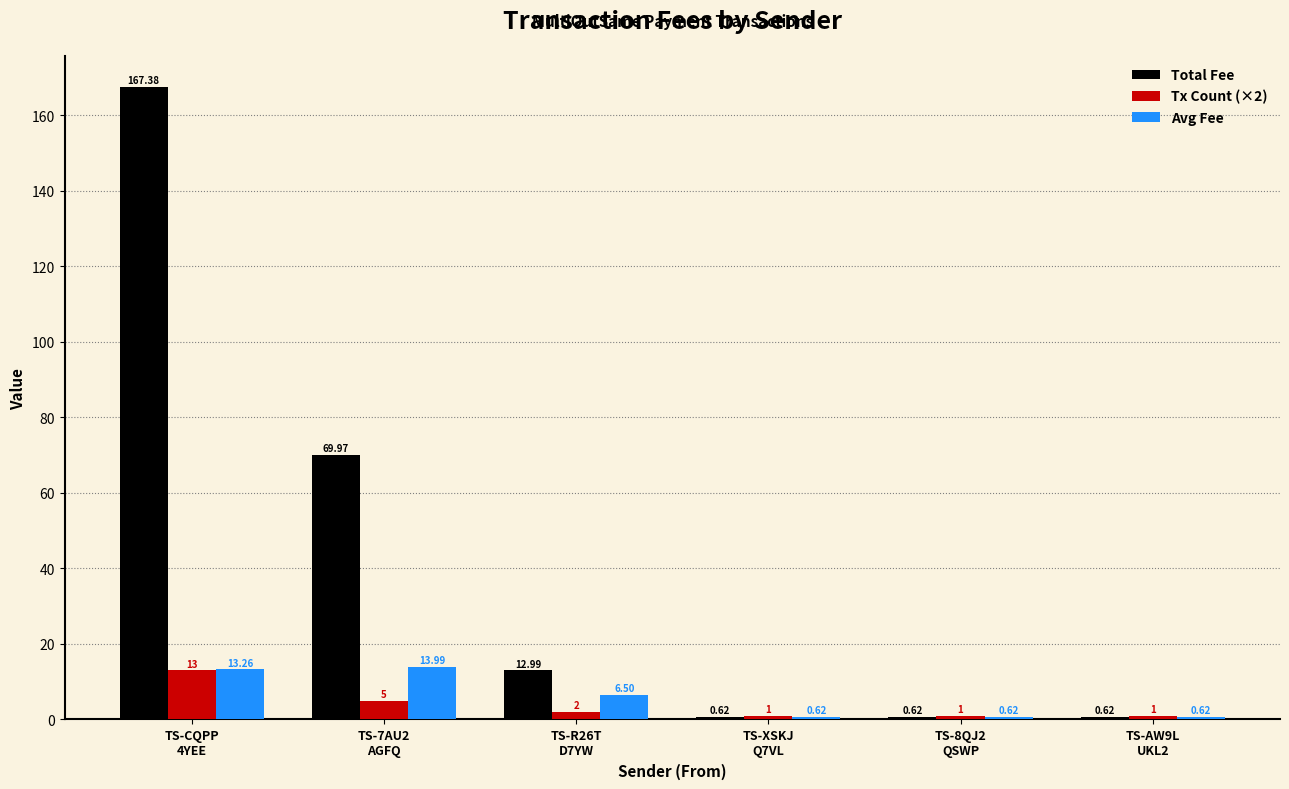

Rank the series by their maximum value, from highest to lowest.

Total Fee, Avg Fee, Tx Count (×2)